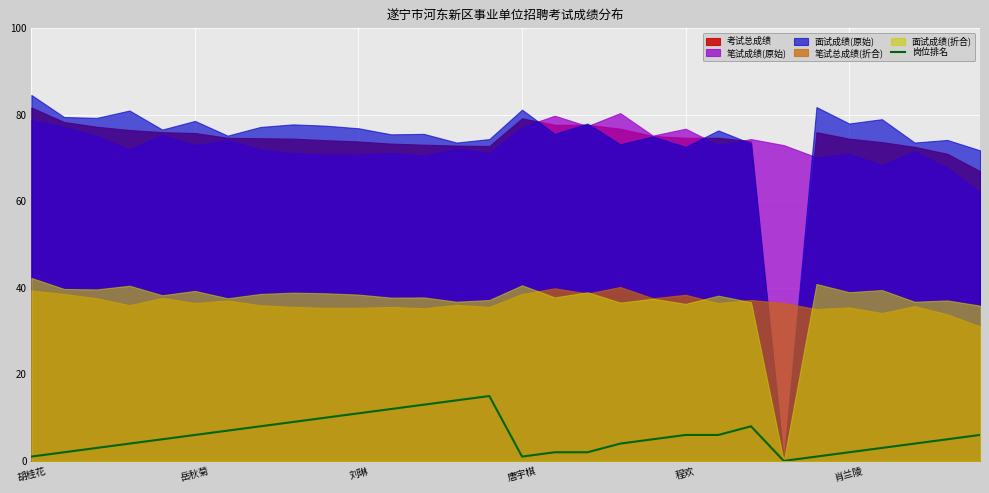

Approximately how many times larger is the value at 16 compared to 19?

0.4